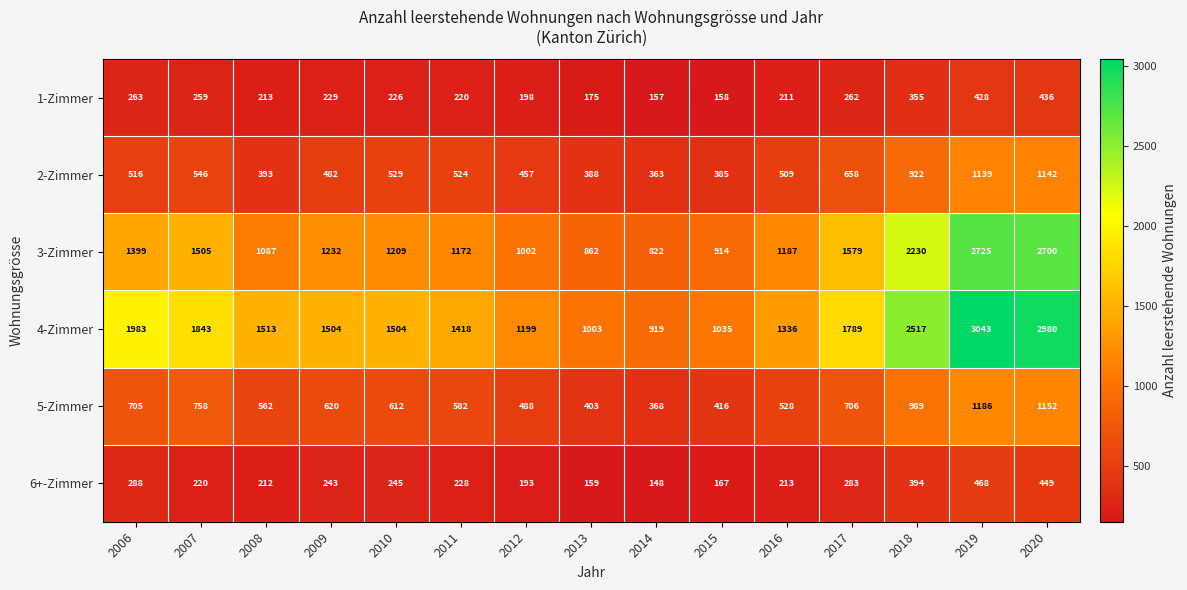

What is the total value across all series at 2008?

3980